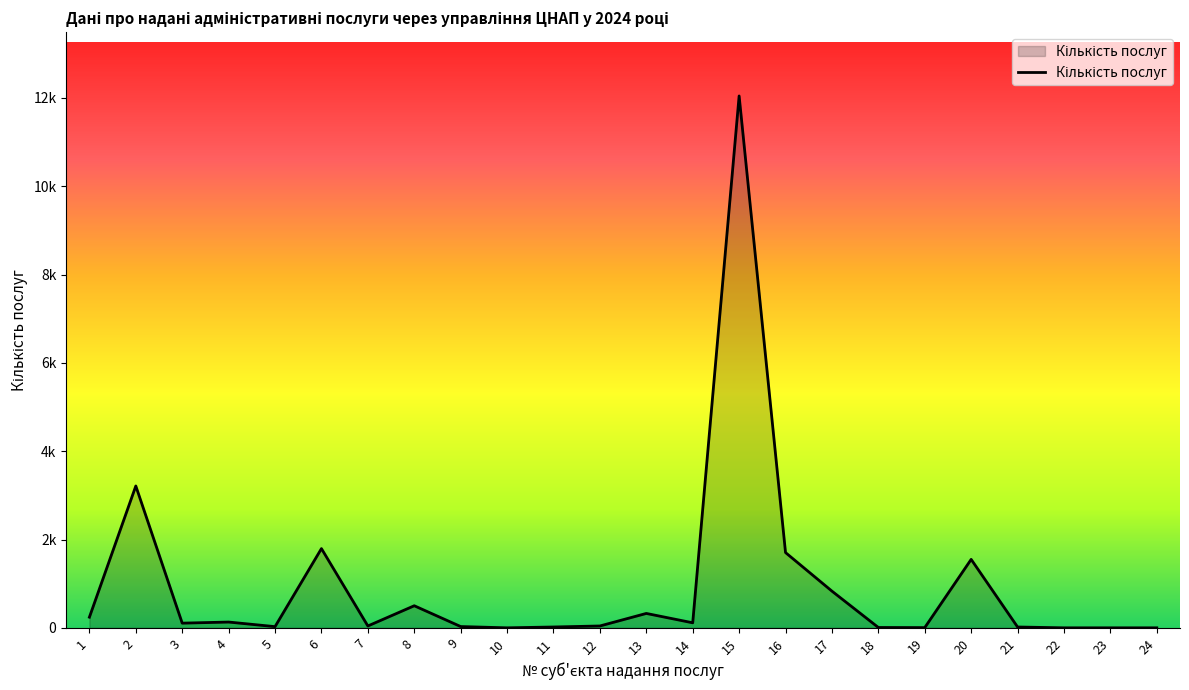

What is the sum of the values at 22 and 21?

19